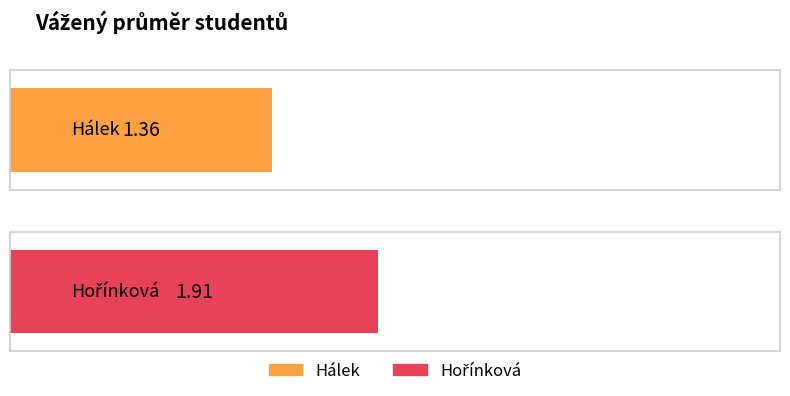

What is the ratio of the value at Hálek to the value at Hořínková?

0.7